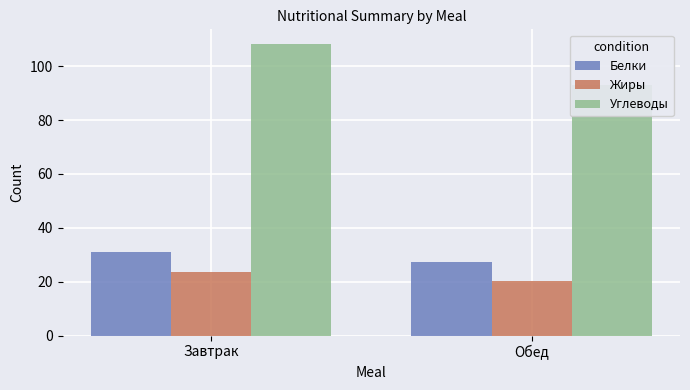

Which category has the highest value in the Жиры series?

Завтрак